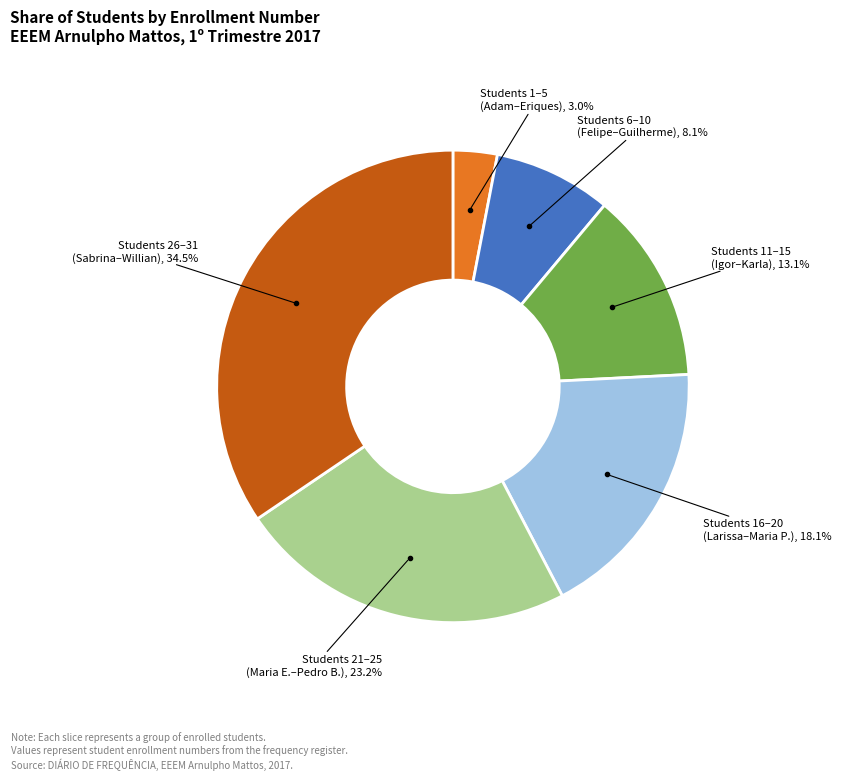

Is there any slice that represents more than half of the pie?

No